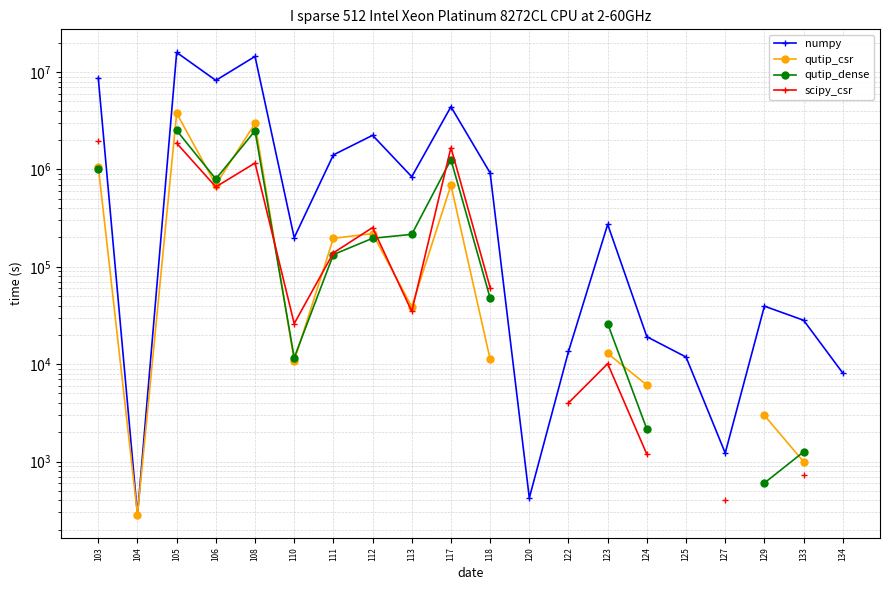

What is the difference between the scipy_csr values at 110 and 118?

35106.0